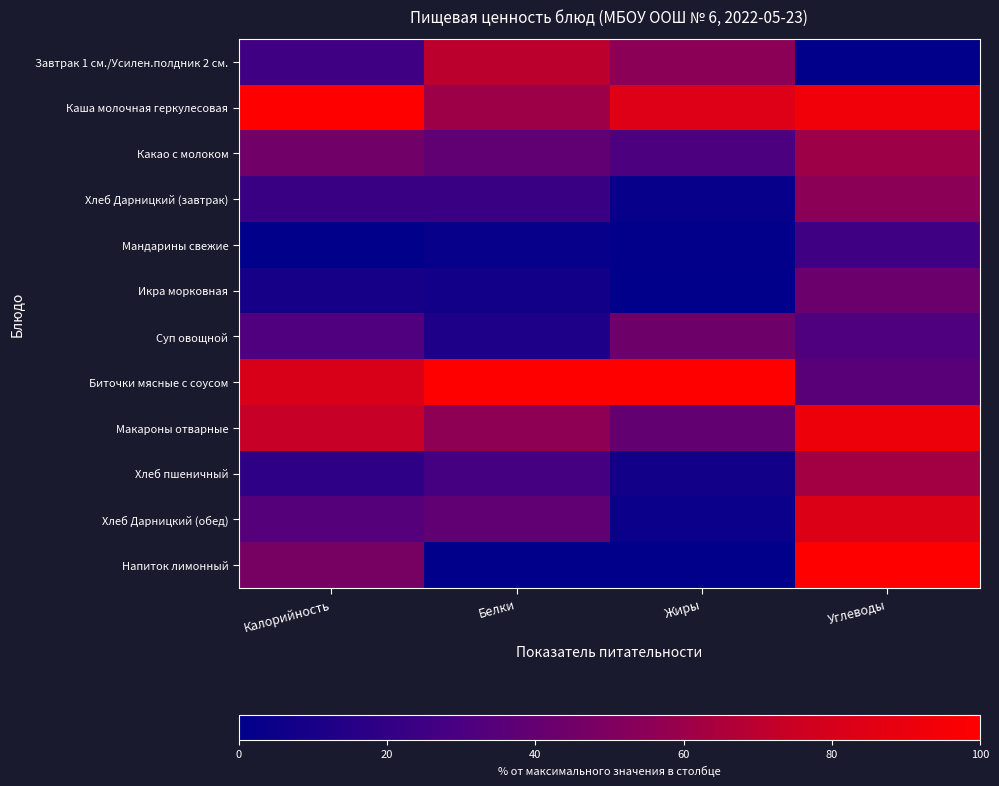

What is the total value across all series at Белки?

438.8